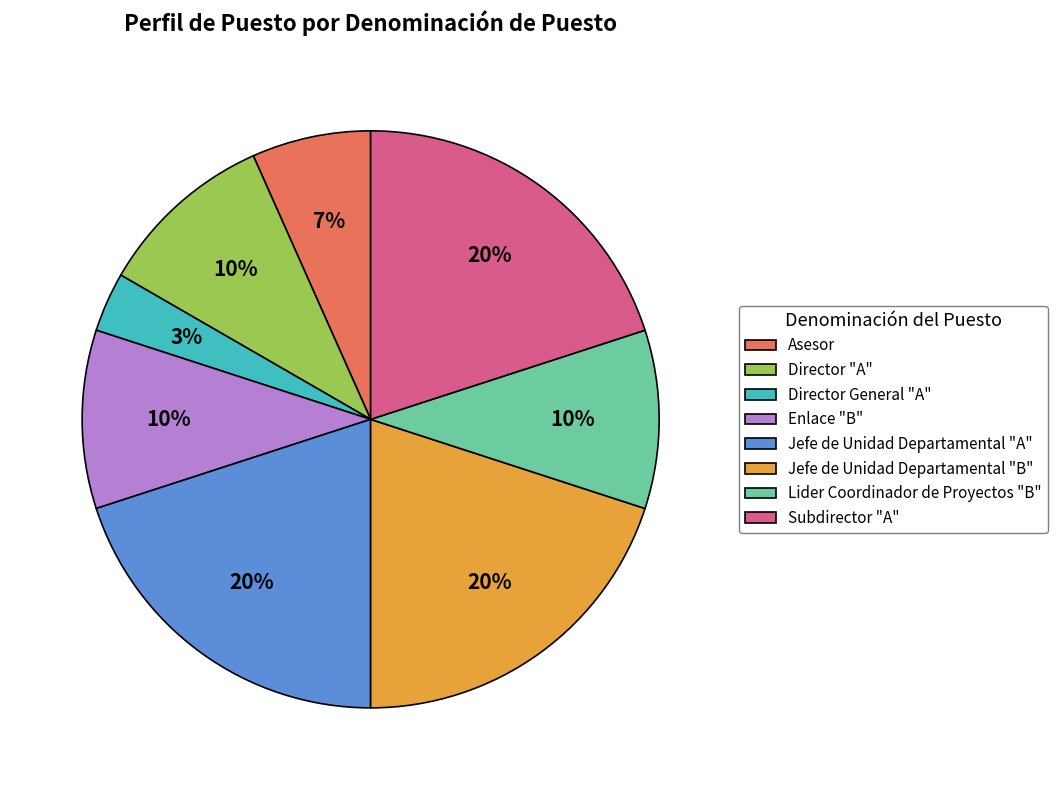

Is there any slice that represents more than half of the pie?

No